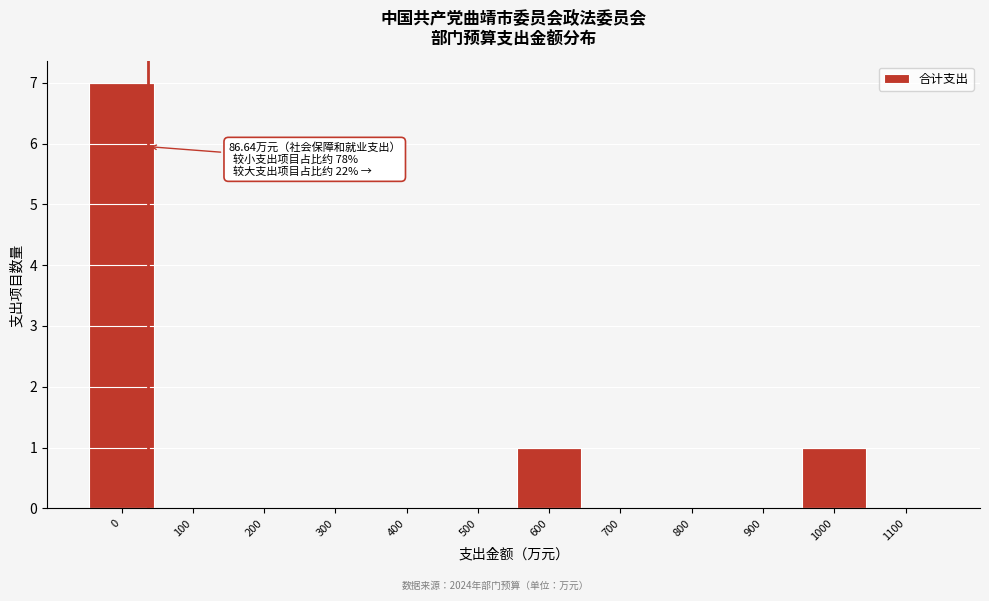

Reading left to right, extract all data points from this chart.

0=7	100=0	200=0	300=0	400=0	500=0	600=1	700=0	800=0	900=0	1000=1	1100=0